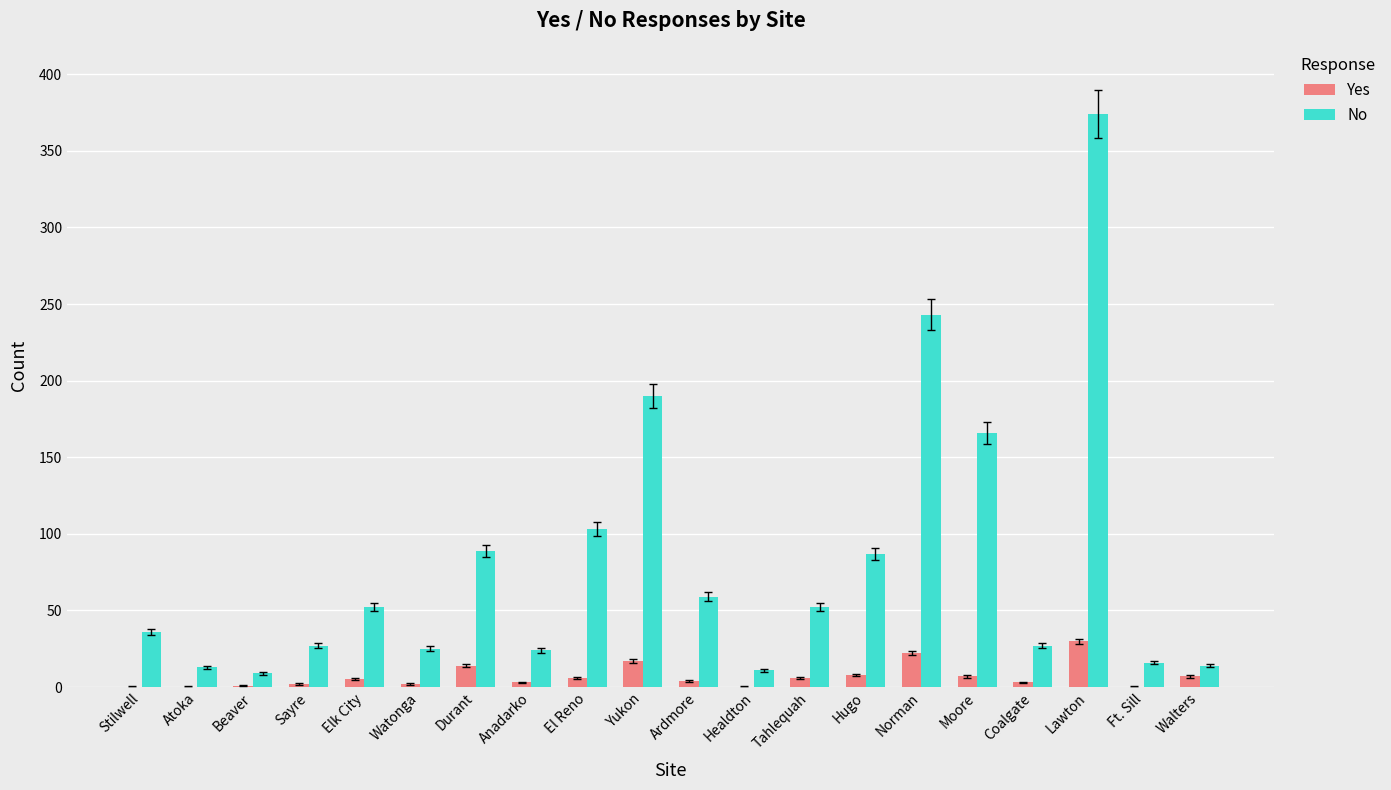

Does the chart contain stacked bars?

No